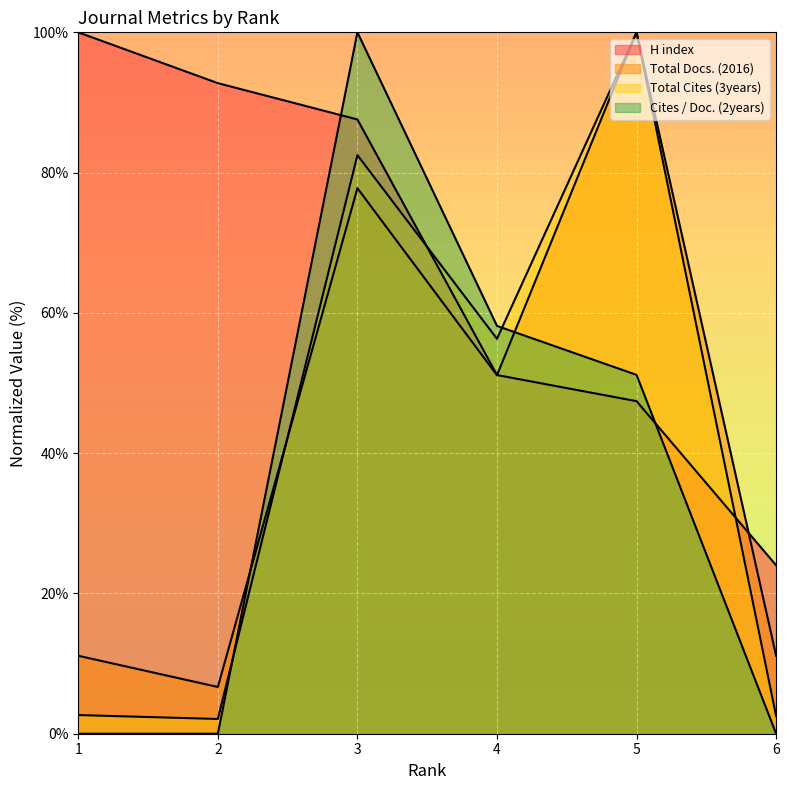

How many values in Cites / Doc. (2years) are above zero?

3